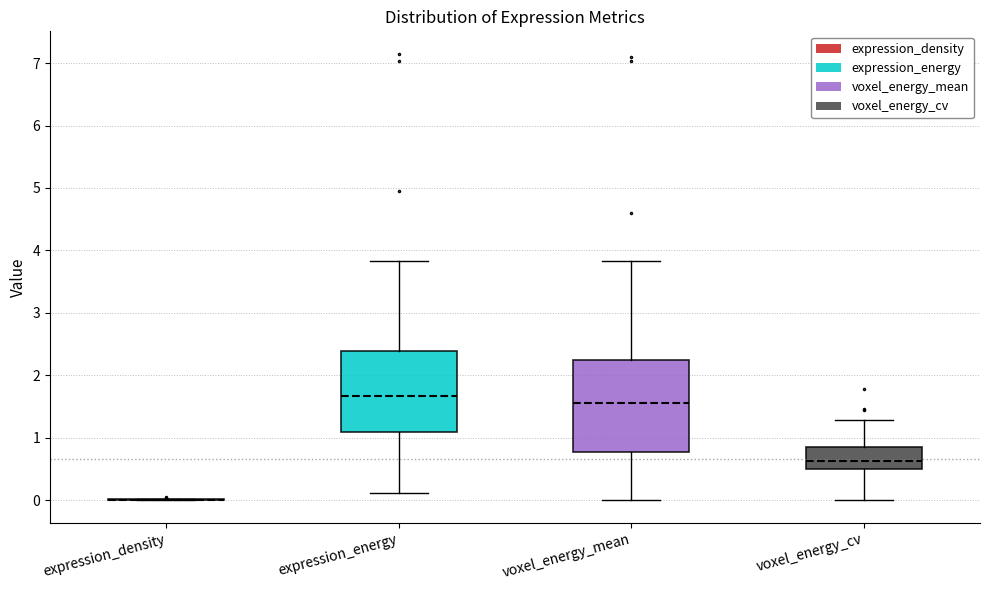

Where is the lower edge of the box for expression_energy on the y-axis? The values are not printed on the chart, so give them approximately, as read against the axis.

1.1